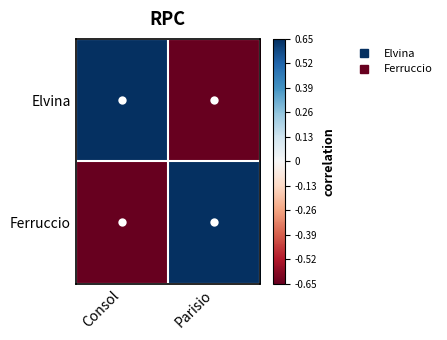

What is the spread (max minus min) of values at Consol?

1.3